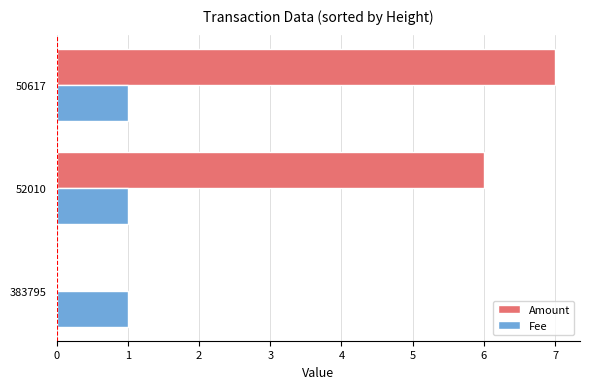

At which category is the sum across all series the highest?

50617